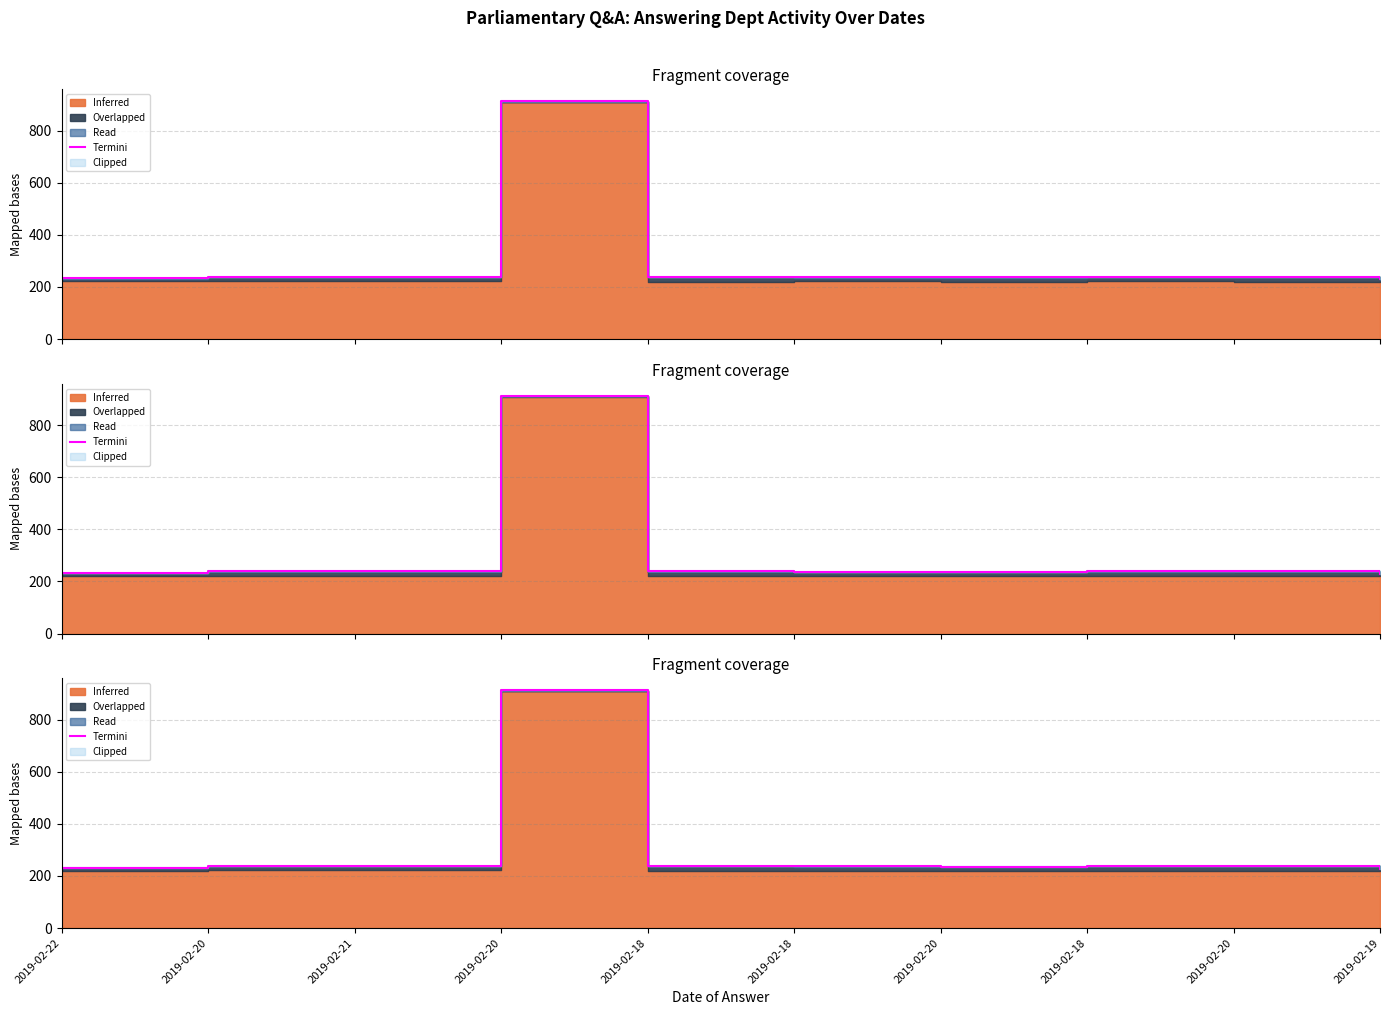

Rank the categories by value from highest to lowest.

2019-02-20, 2019-02-18, 2019-02-20, 2019-02-21, 2019-02-20, 2019-02-18, 2019-02-18, 2019-02-20, 2019-02-22, 2019-02-19